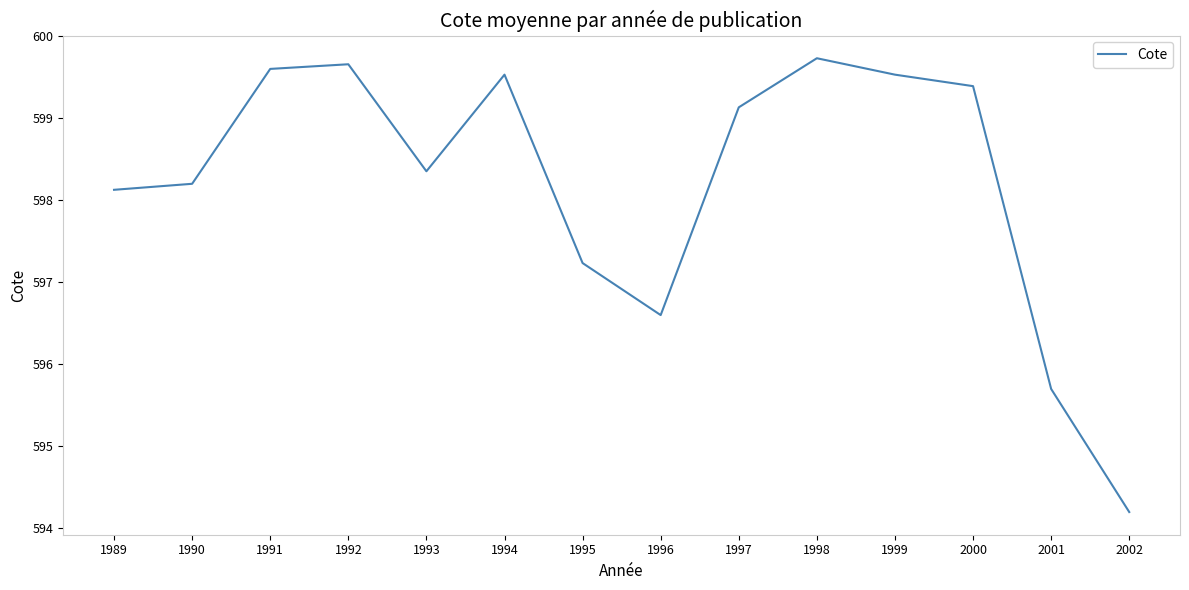

At which label is the value closest to 596?

2001